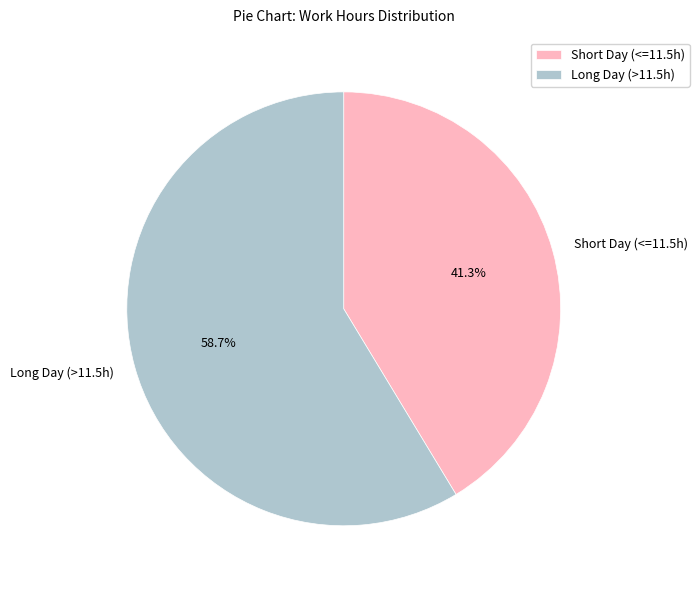

What is the largest slice in the pie chart?

Long Day (>11.5h)